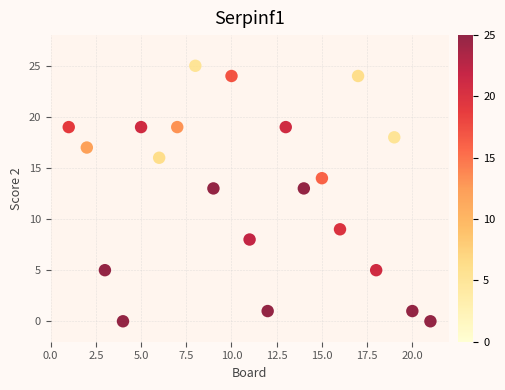

What is the range of X values (max minus min)?

20